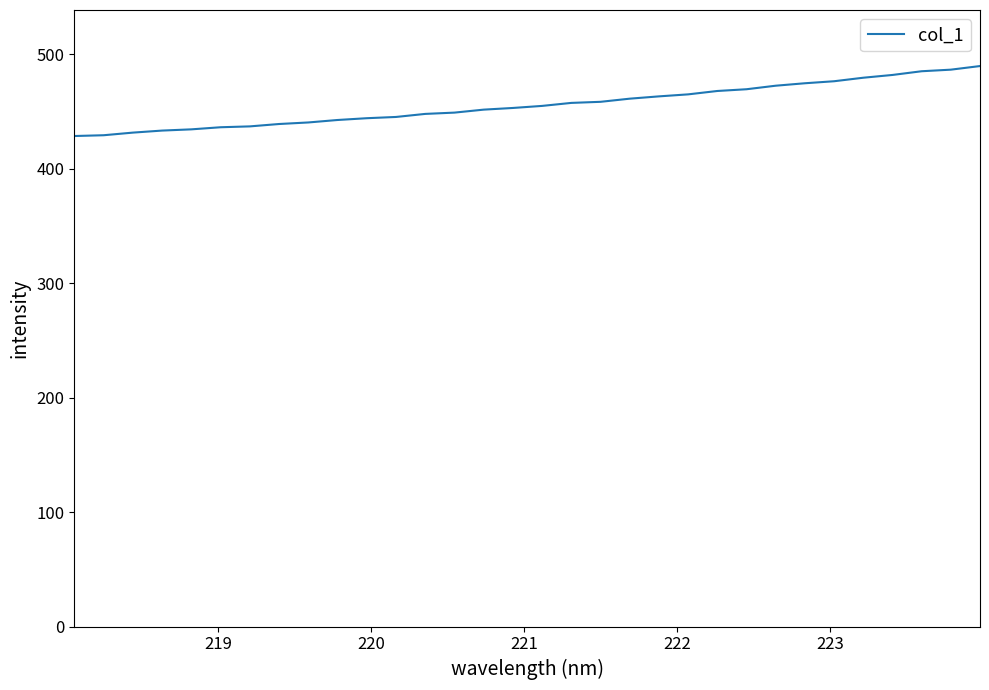

What is the maximum value shown in the chart?

489.8